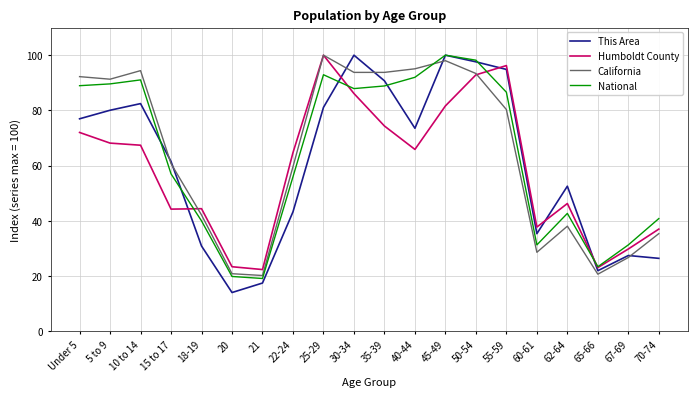

Which series has the widest spread of values?

This Area